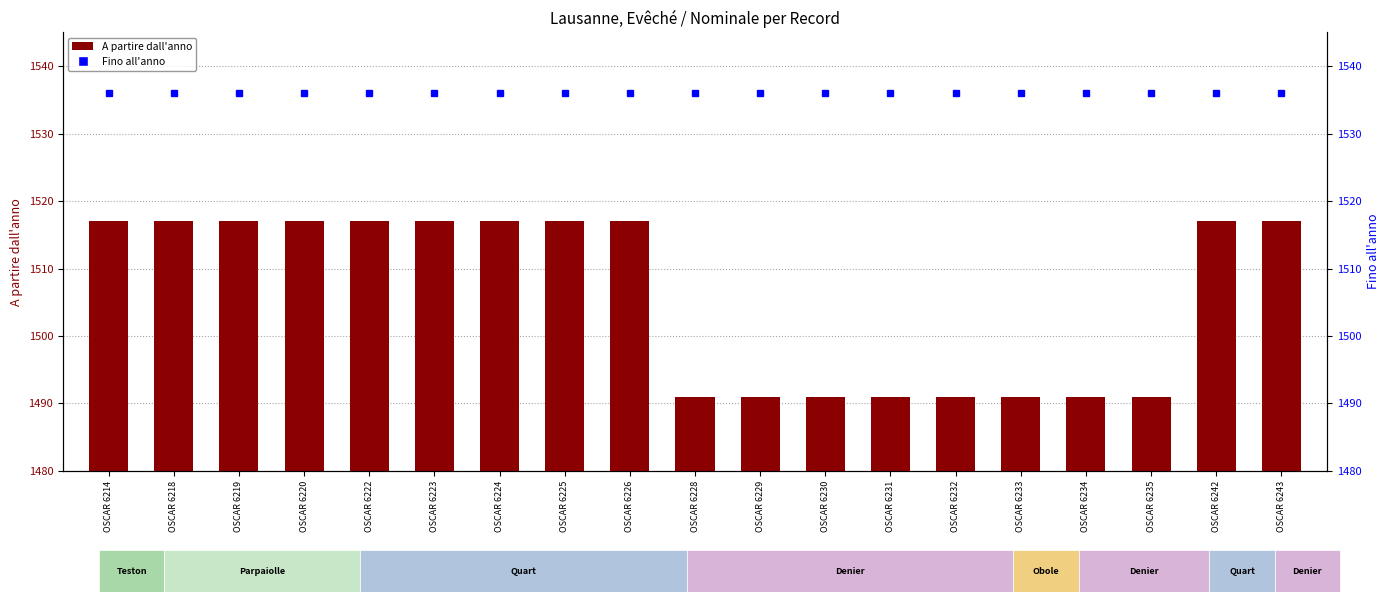

Between OSCAR 6243 and OSCAR 6233, which is larger?

OSCAR 6243